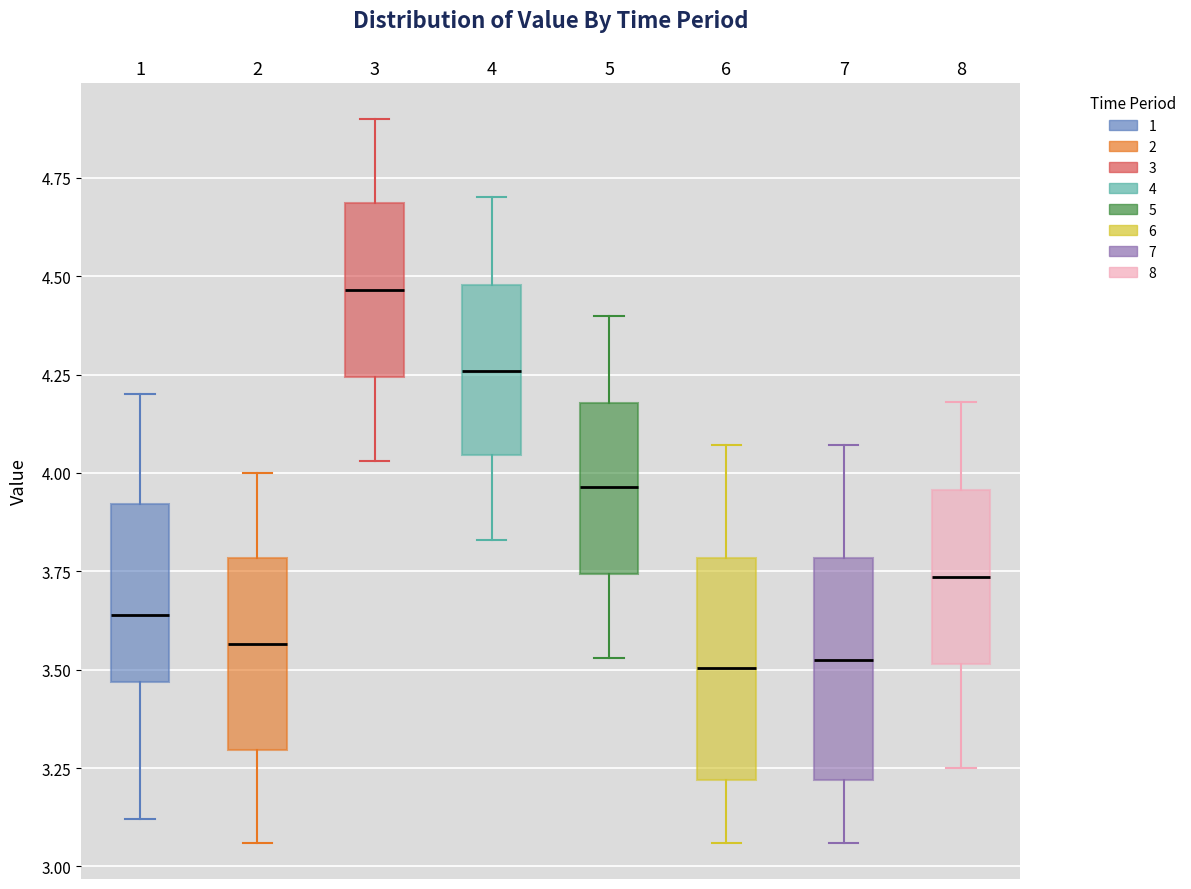

Reading left to right, transcribe this box plot: for each box, give where its median line is, the range the box spans, and where its two whiskers end, as read against the y-axis. The values are not printed on the chart, so give them approximately, as read against the axis.

1: median 3.65, box 3.45 to 3.90, whiskers 3.10 to 4.20
2: median 3.55, box 3.30 to 3.80, whiskers 3.05 to 4.00
3: median 4.45, box 4.25 to 4.70, whiskers 4.05 to 4.90
4: median 4.25, box 4.05 to 4.50, whiskers 3.85 to 4.70
5: median 3.95, box 3.75 to 4.20, whiskers 3.55 to 4.40
6: median 3.50, box 3.20 to 3.80, whiskers 3.05 to 4.05
7: median 3.55, box 3.20 to 3.80, whiskers 3.05 to 4.05
8: median 3.75, box 3.50 to 3.95, whiskers 3.25 to 4.20